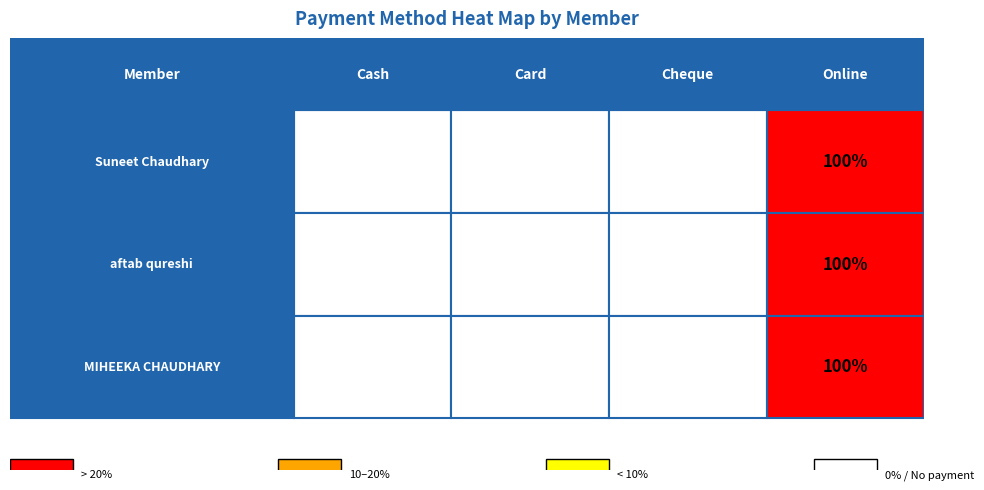

Which category has the highest value in the MIHEEKA CHAUDHARY series?

3